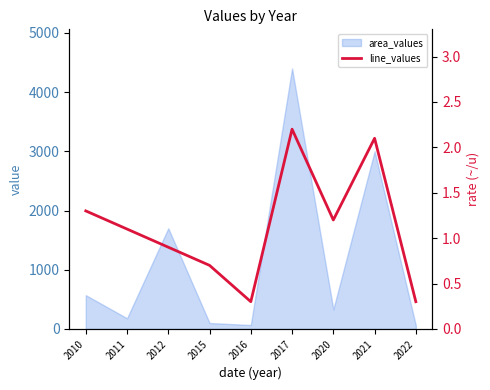

At which label is the value closest to 1?

2012